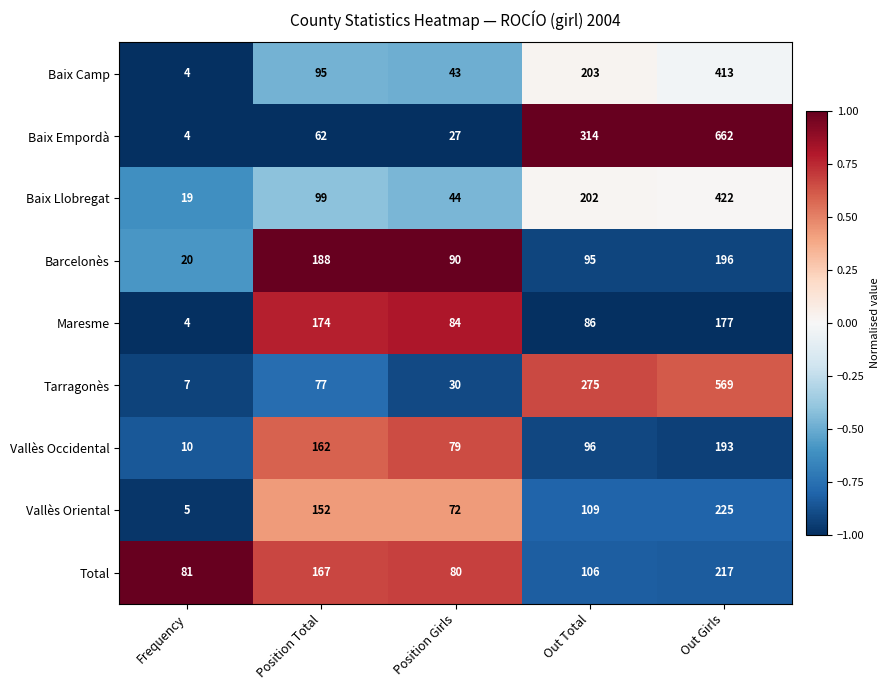

Which series has the largest total across all categories?

Baix Empordà